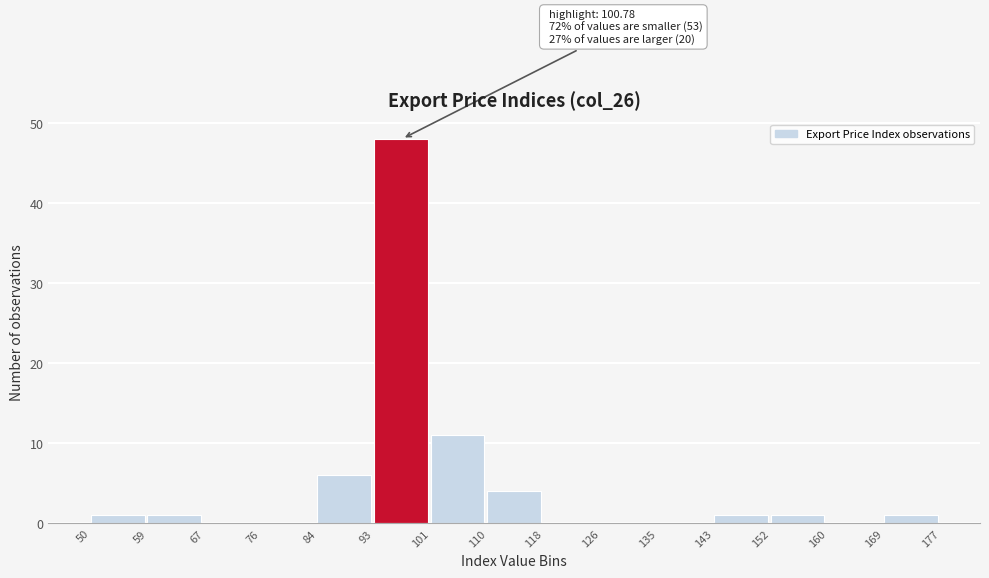

Which range on the x-axis has the tallest bar?

93 to 101